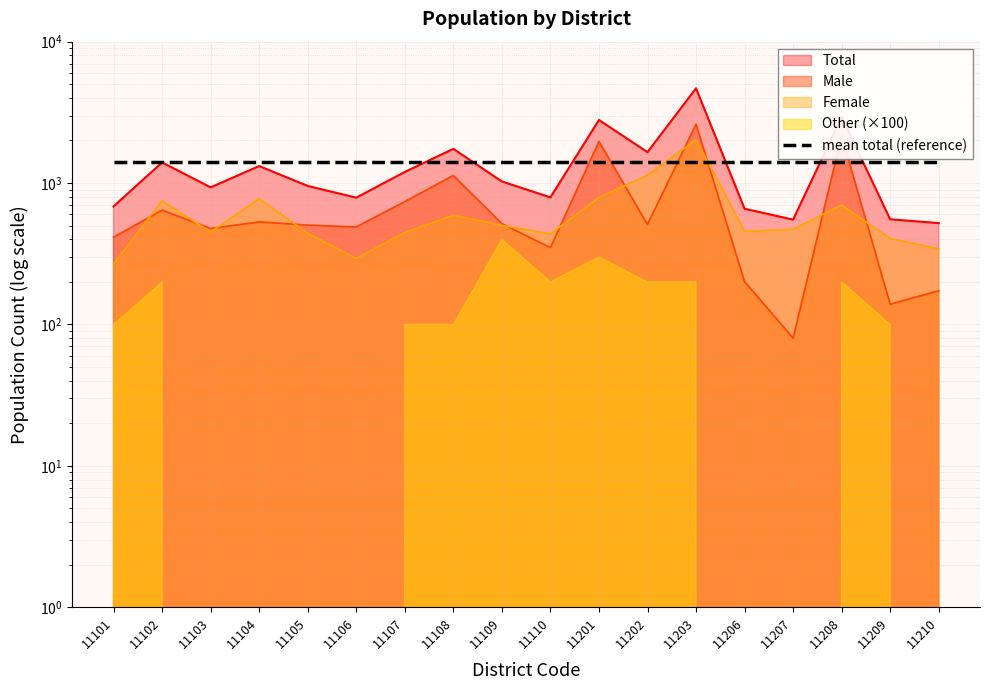

Which has a higher value, 11108 or 11104?

11108